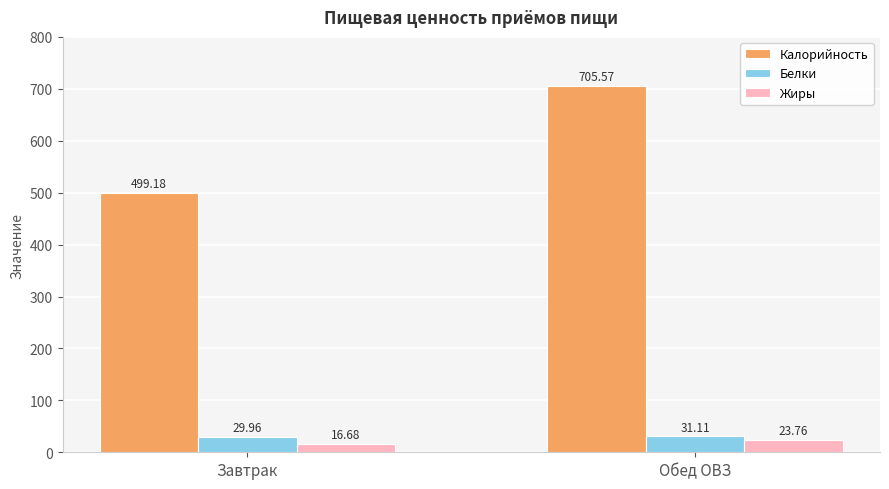

What is the sum of the Белки values at Завтрак and Обед ОВЗ?

61.1